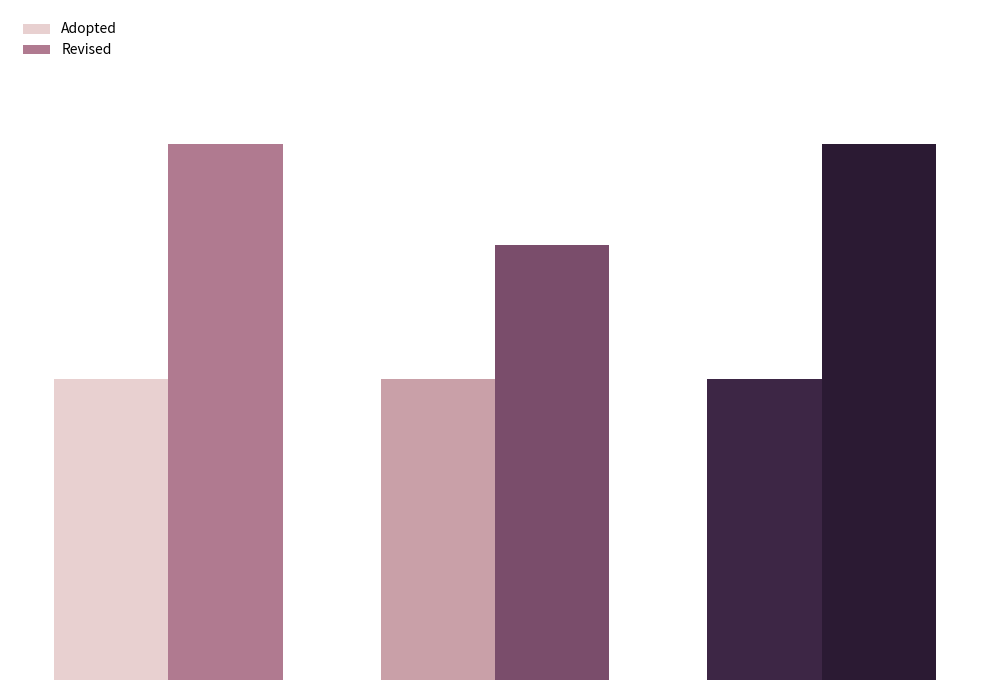

Does the chart contain stacked bars?

No